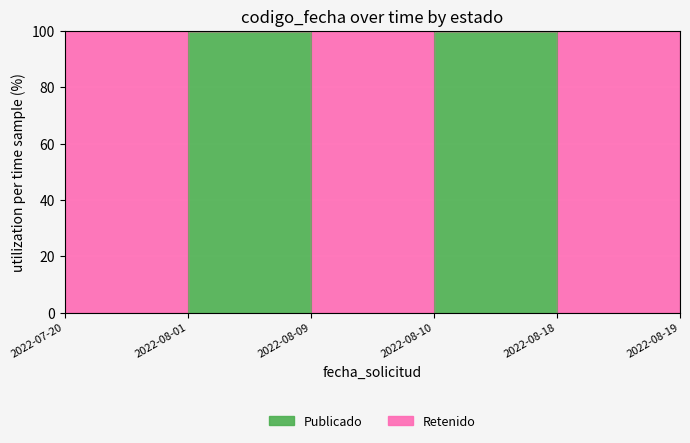

Reading left to right, transcribe all the data shown in this chart.

2022-07-20=0	2022-08-01=100	2022-08-09=0	2022-08-10=100	2022-08-18=0	2022-08-19=100